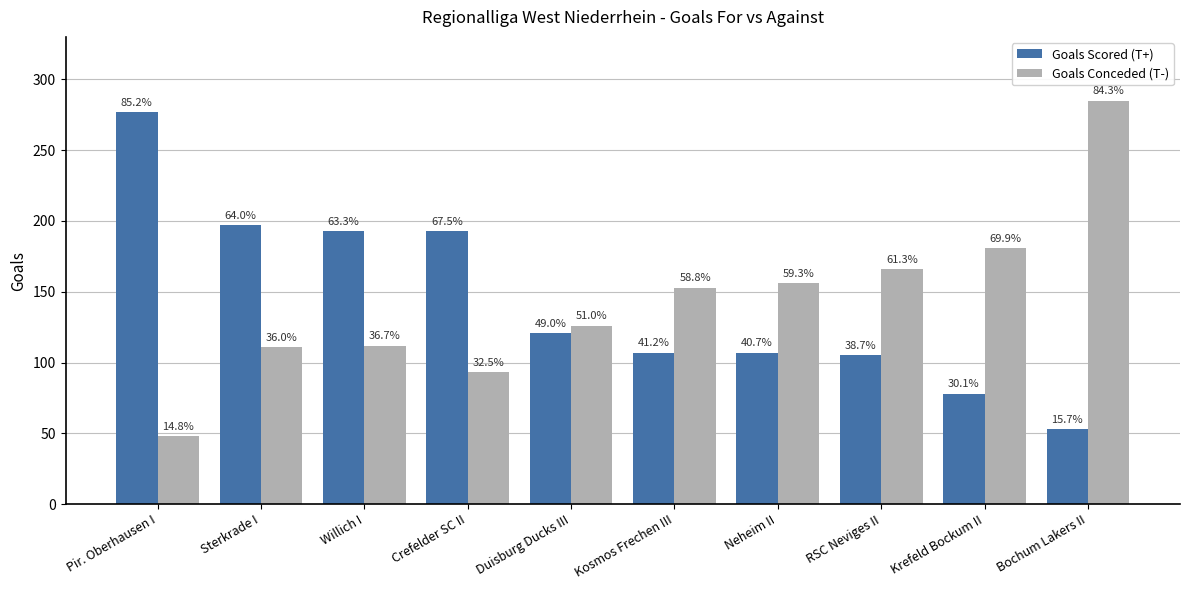

Between Sterkrade I and Duisburg Ducks III, which is larger?

Sterkrade I